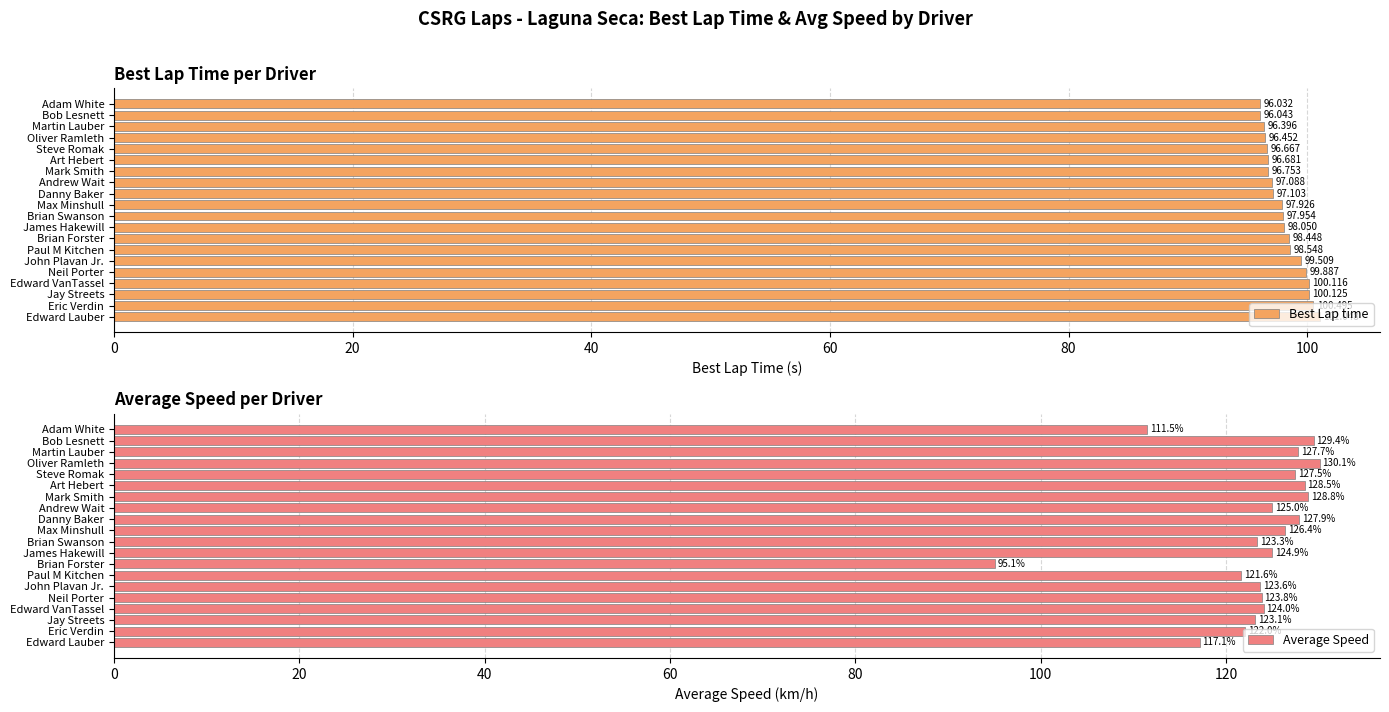

List the labels in order of Best Lap time value, largest first.

Edward Lauber, Eric Verdin, Jay Streets, Edward VanTassel, Neil Porter, John Plavan Jr., Paul M Kitchen, Brian Forster, James Hakewill, Brian Swanson, Max Minshull, Danny Baker, Andrew Wait, Mark Smith, Art Hebert, Steve Romak, Oliver Ramleth, Martin Lauber, Bob Lesnett, Adam White